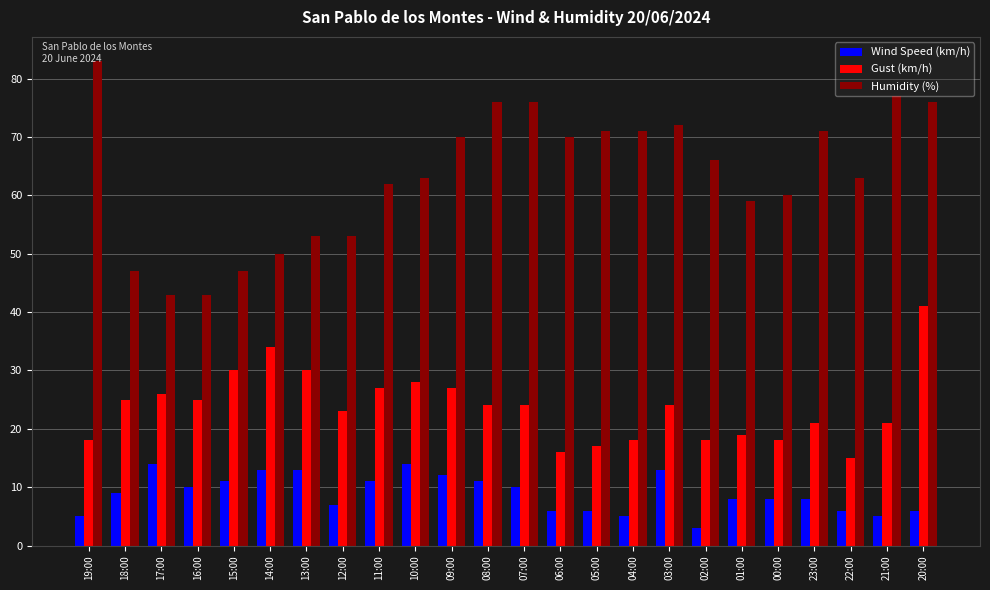

Reading right to left, what are all the values shown in this chart?

Wind Speed (km/h): 6	5	6	8	8	8	3	13	5	6	6	10	11	12	14	11	7	13	13	11	10	14	9	5
Gust (km/h): 41	21	15	21	18	19	18	24	18	17	16	24	24	27	28	27	23	30	34	30	25	26	25	18
Humidity (%): 76	77	63	71	60	59	66	72	71	71	70	76	76	70	63	62	53	53	50	47	43	43	47	83